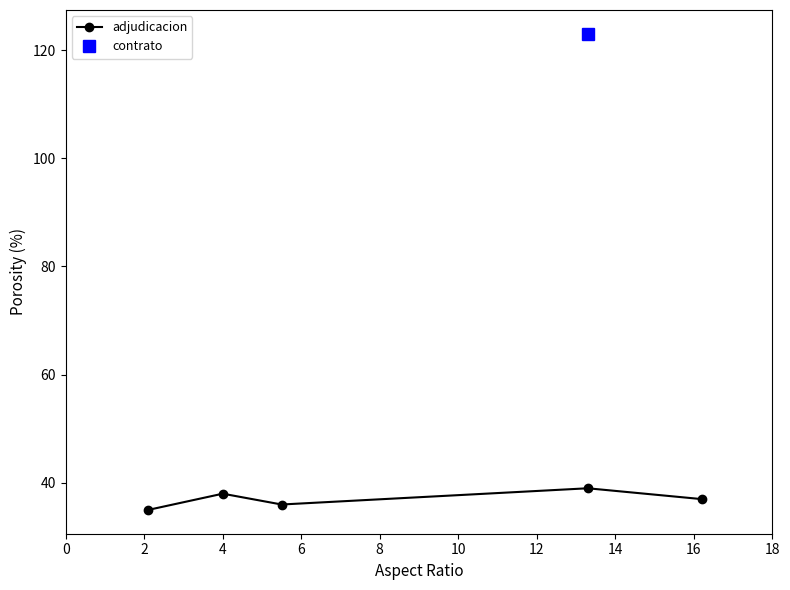

True or false: adjudicacion has more than 0 interior local peaks.

True